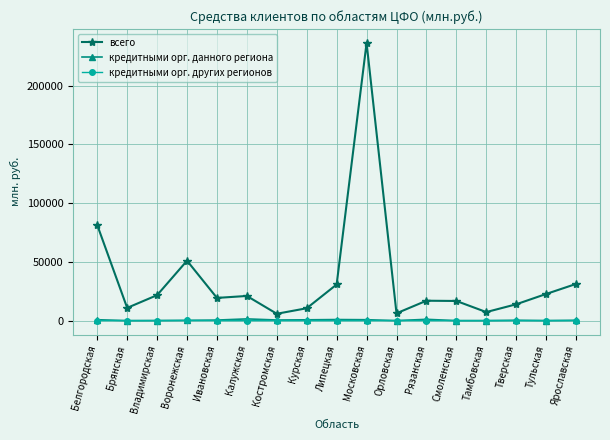

True or false: кредитными орг. данного региона and всего cross at least once.

False